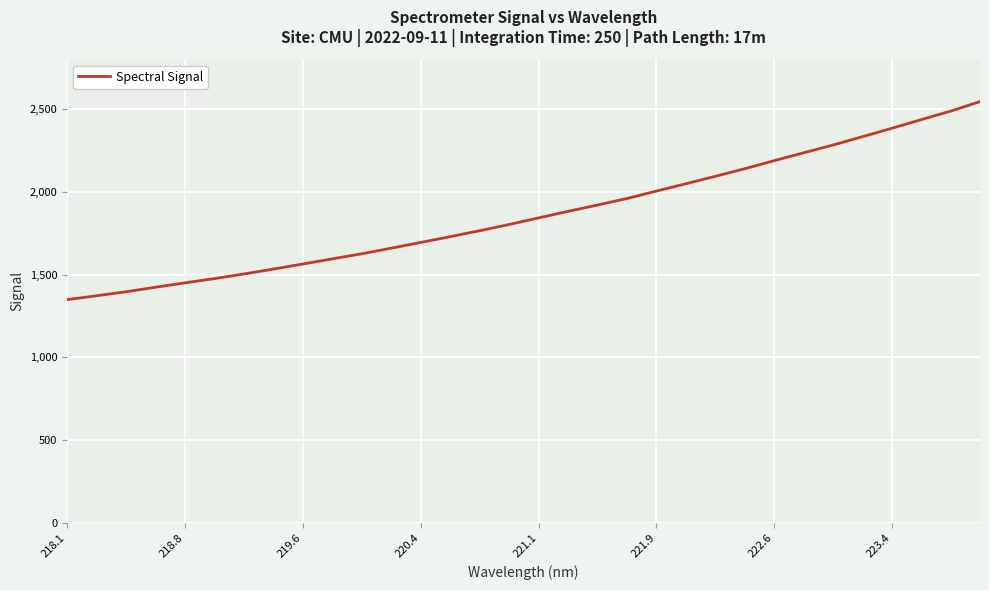

Does the chart have visible grid lines?

Yes